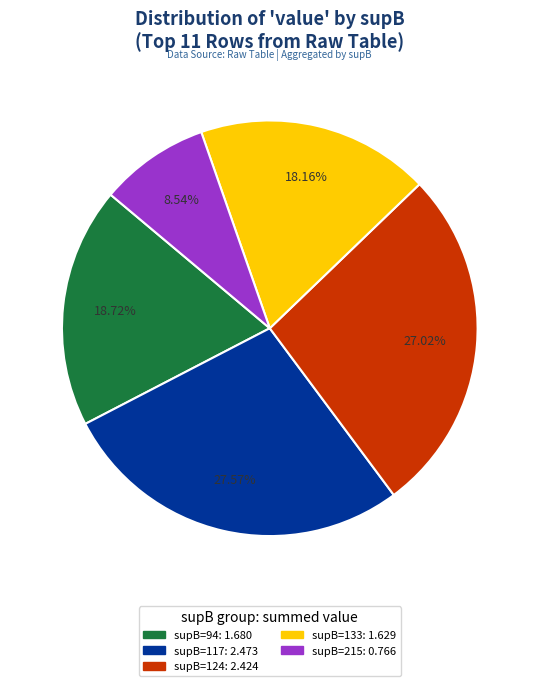

Is there a majority slice in this chart?

No